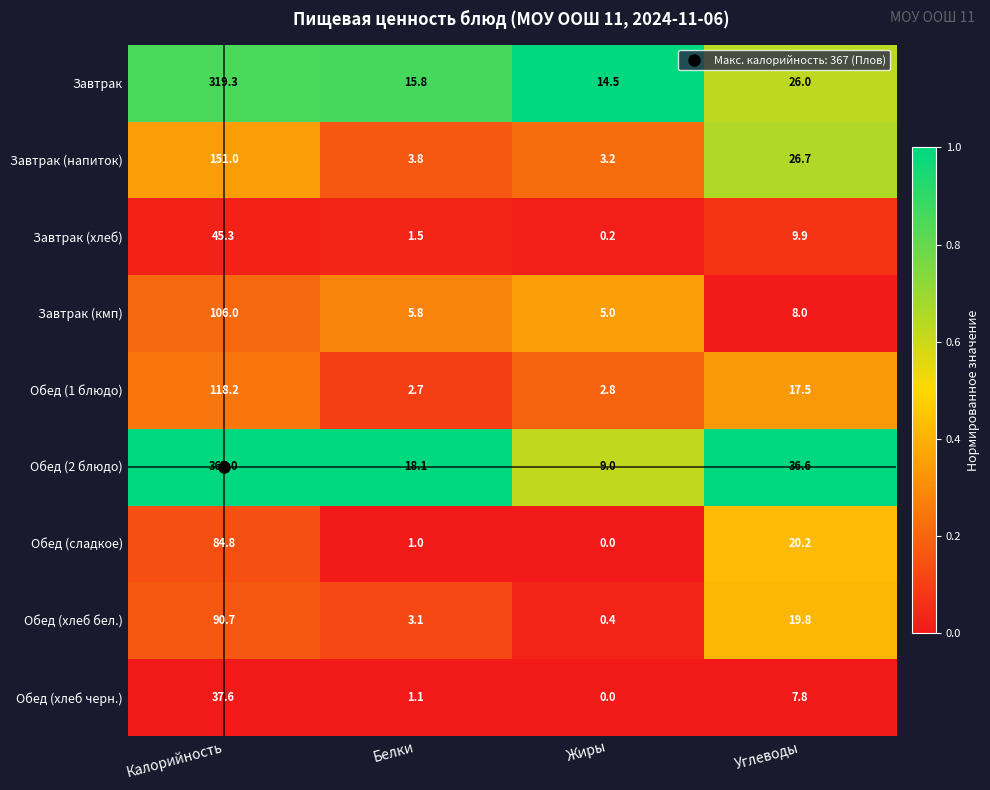

At Калорийность, list the series in order from largest to smallest.

Обед (2 блюдо), Завтрак, Завтрак (напиток), Обед (1 блюдо), Завтрак (кмп), Обед (хлеб бел.), Обед (сладкое), Завтрак (хлеб), Обед (хлеб черн.)